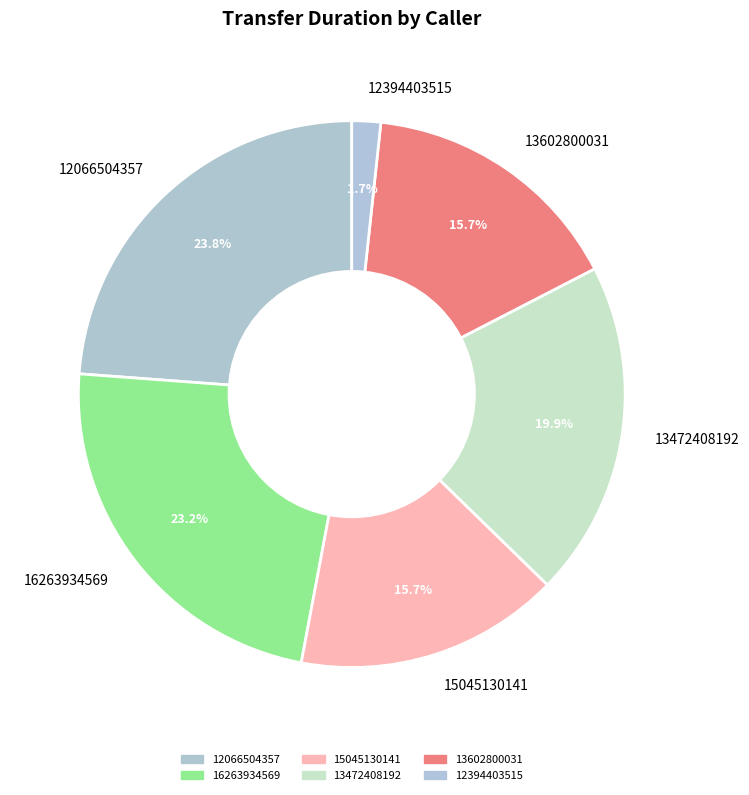

Is there a majority slice in this chart?

No